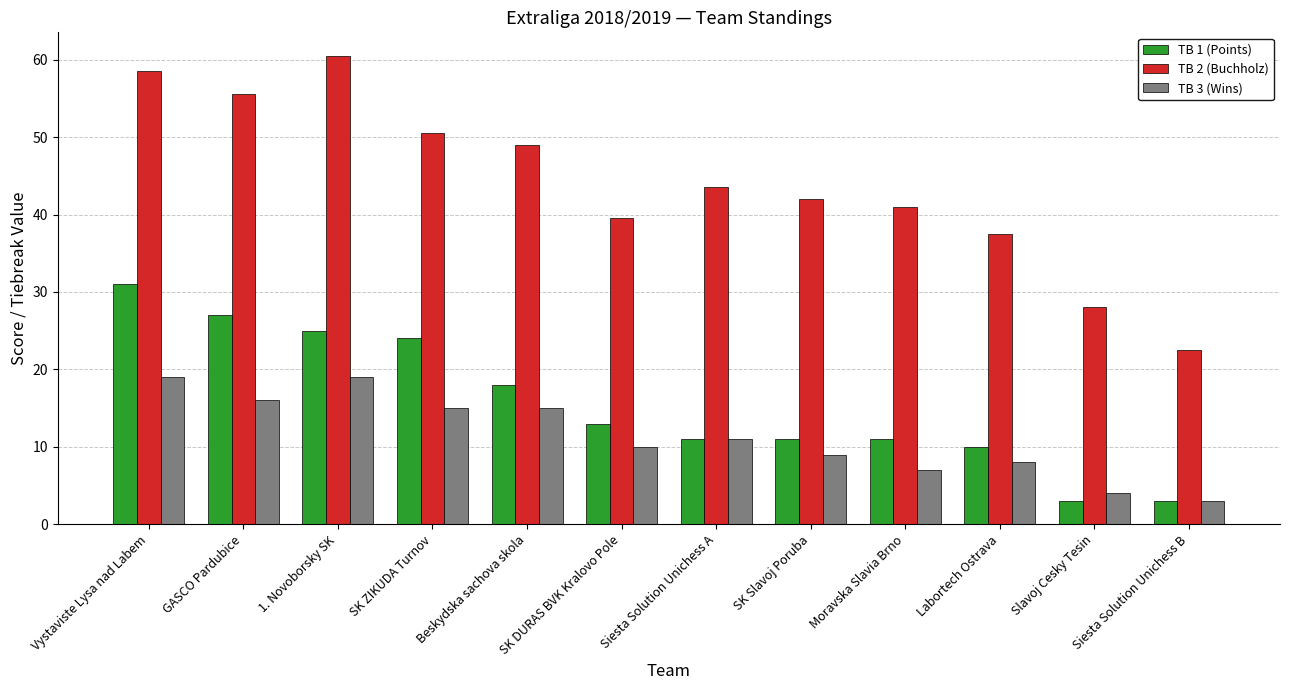

Which series has the largest total across all categories?

TB 2 (Buchholz)